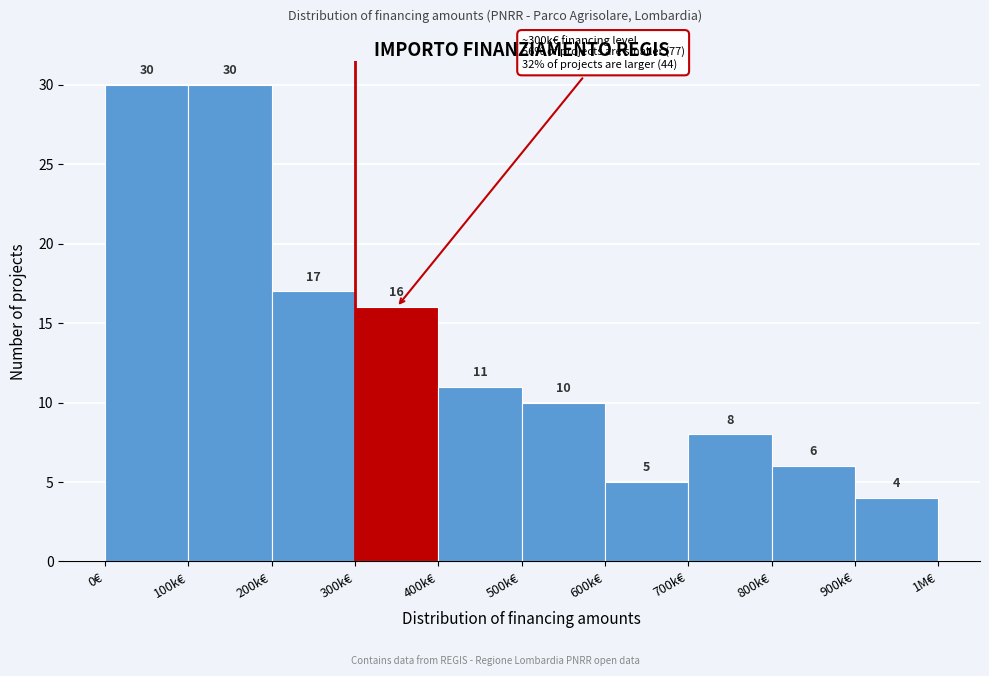

Reading left to right, list all the values displayed in this chart.

30	30	17	16	11	10	5	8	6	4